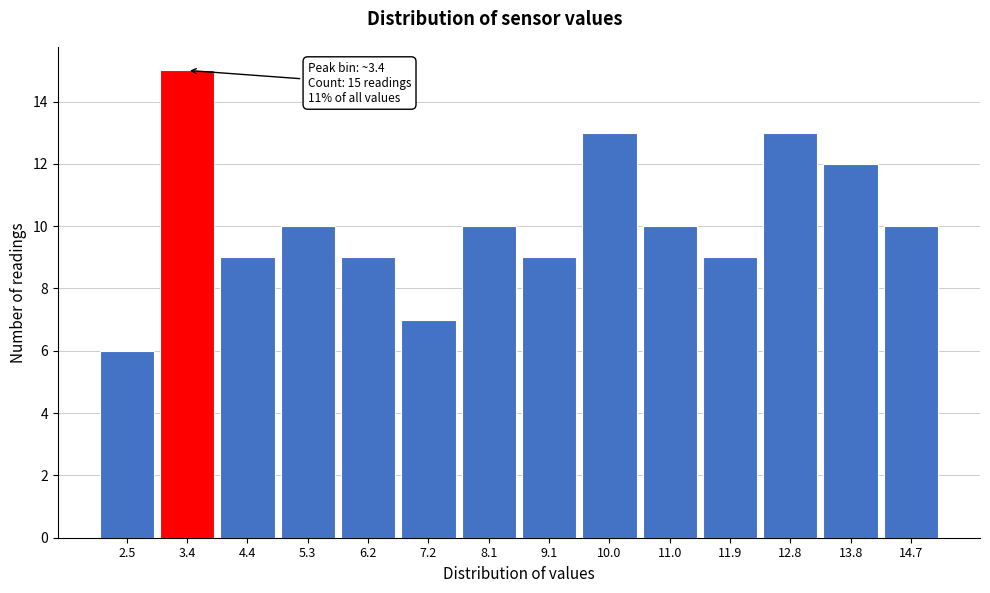

Reading left to right, what are all the values shown in this chart?

2.5=6	3.4=15	4.4=9	5.3=10	6.2=9	7.2=7	8.1=10	9.1=9	10.0=13	11.0=10	11.9=9	12.8=13	13.8=12	14.7=10